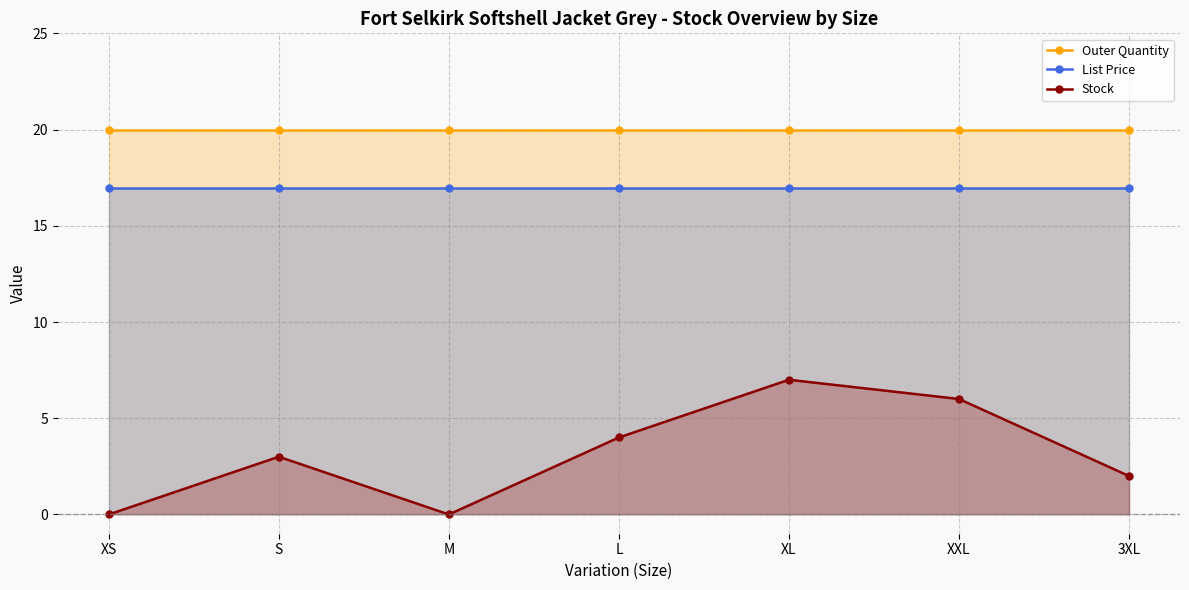

True or false: Outer Quantity and Stock cross at least once.

False